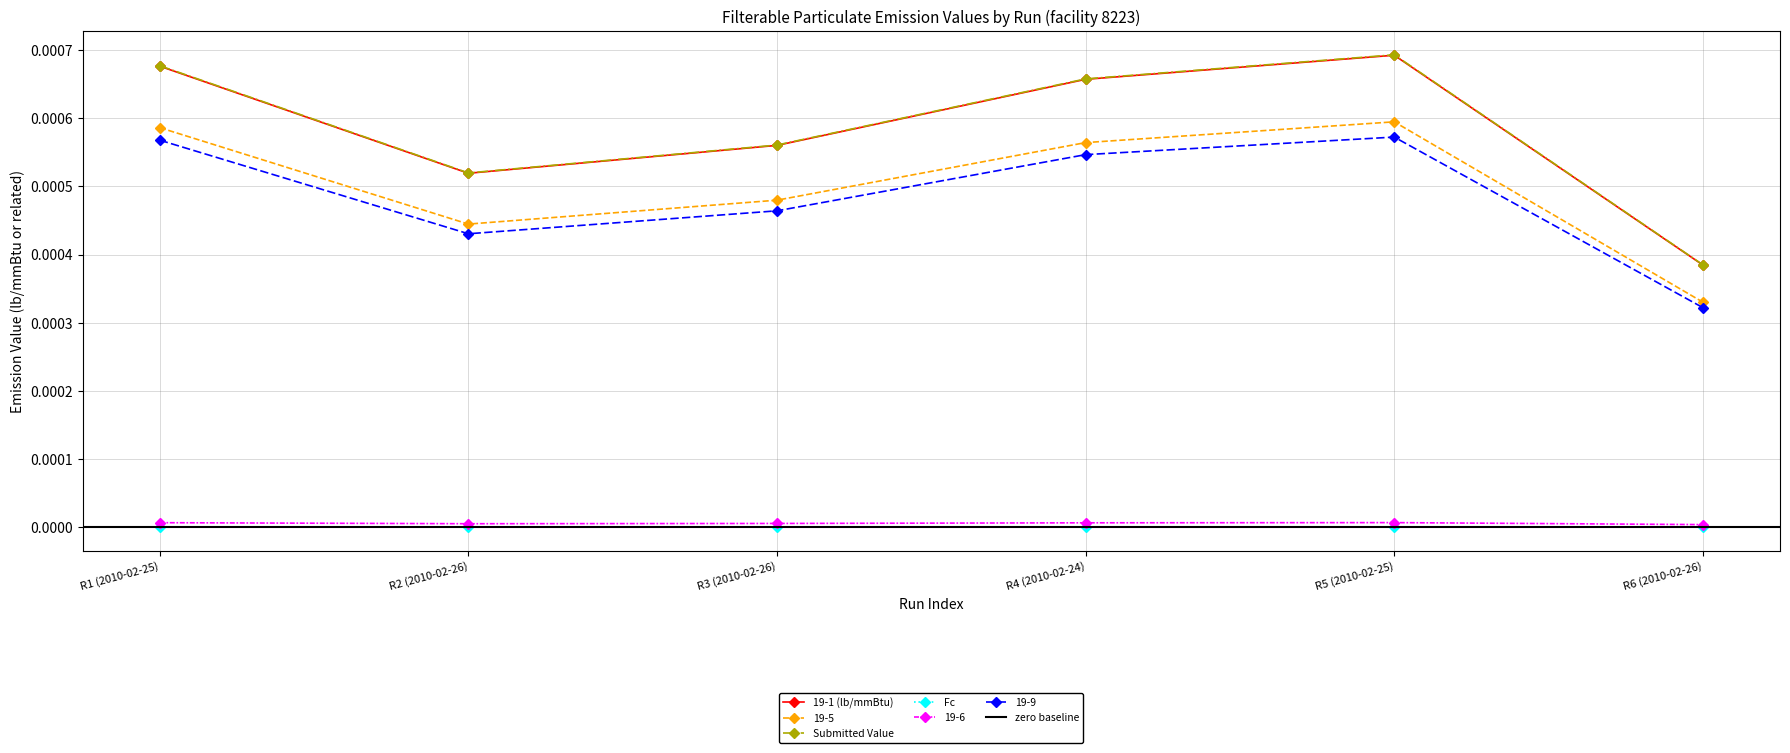

Which series has the largest total across all categories?

19-1 (lb/mmBtu)